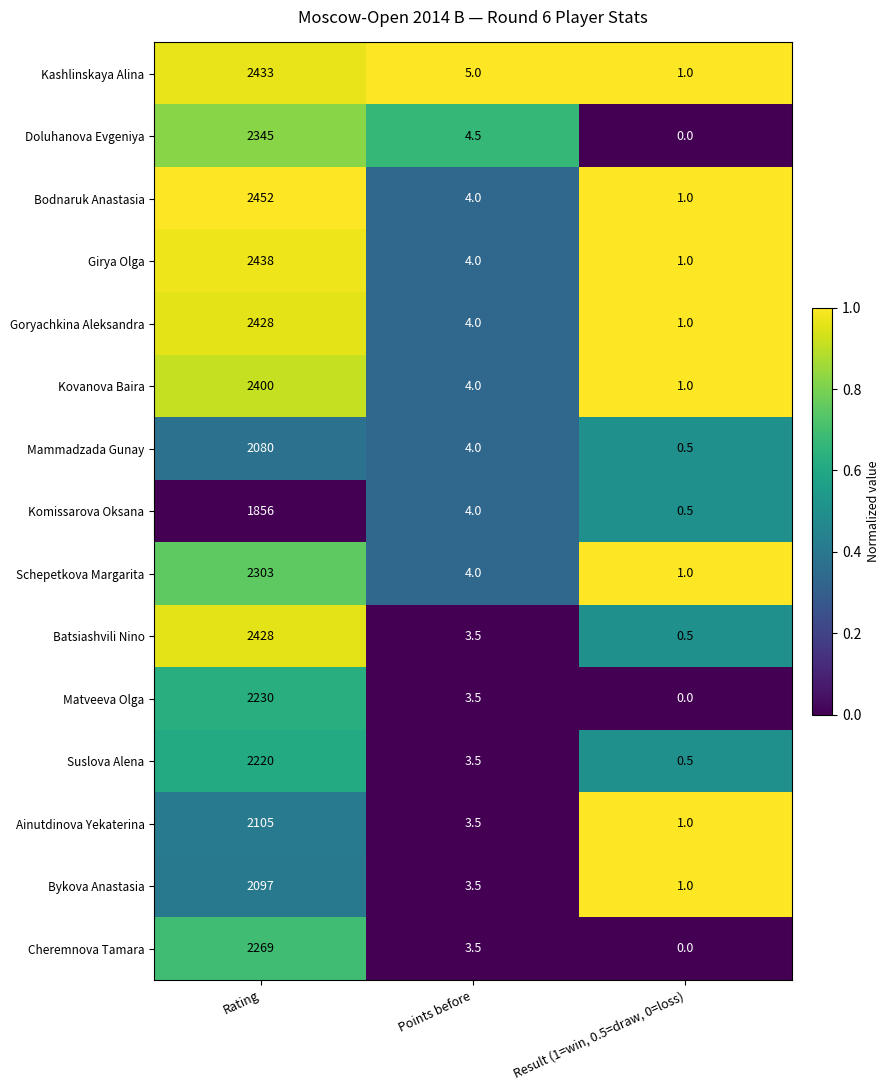

At which label is Suslova Alena closest to 1110?

Points before